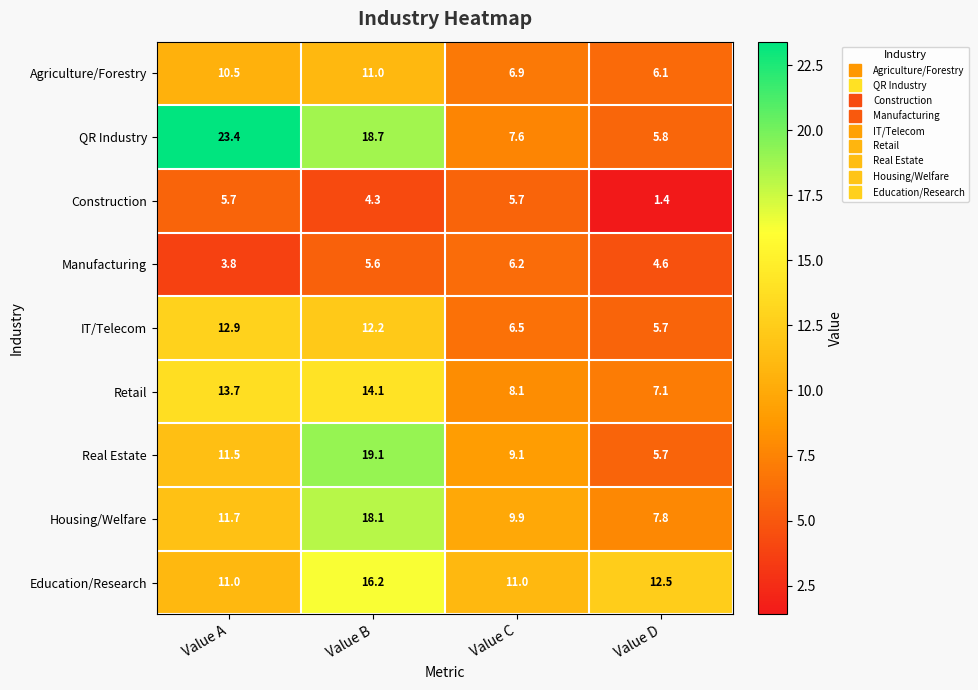

What is the difference between the maximum and minimum values in the Construction series?

4.3